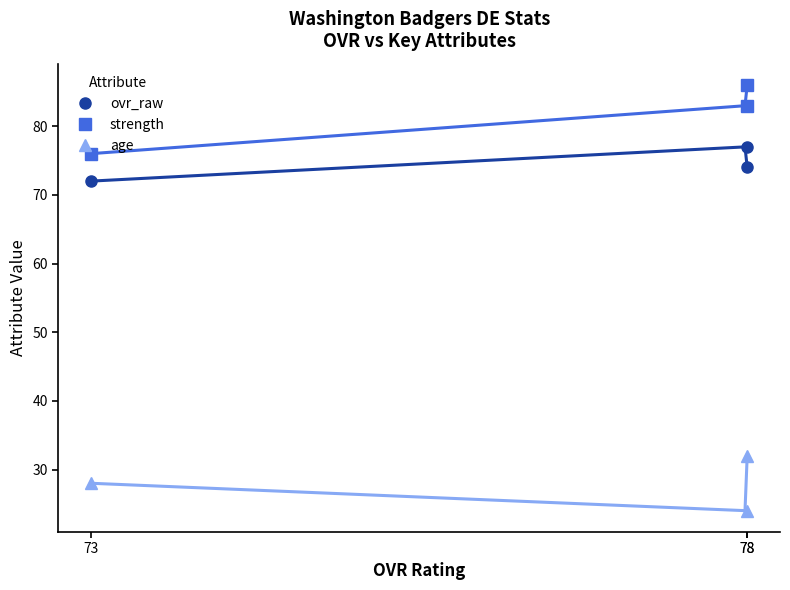

The age series shows 32 at 78. True or false?

True